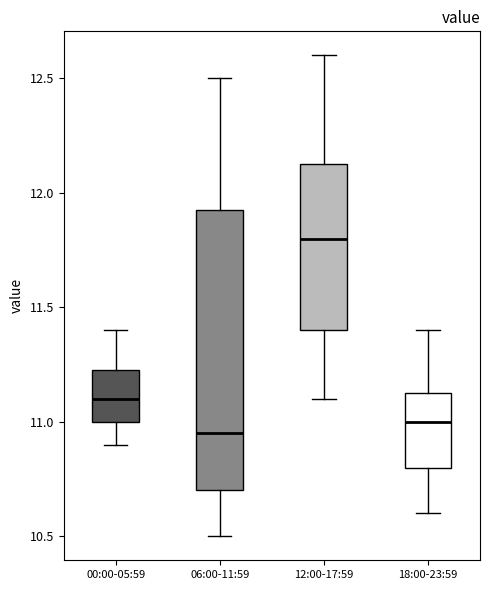

Reading left to right, transcribe this box plot: for each box, give where its median line is, the range the box spans, and where its two whiskers end, as read against the y-axis. The values are not printed on the chart, so give them approximately, as read against the axis.

00:00-05:59: median 11.10, box 11.00 to 11.25, whiskers 10.90 to 11.40
06:00-11:59: median 10.95, box 10.70 to 11.95, whiskers 10.50 to 12.50
12:00-17:59: median 11.80, box 11.40 to 12.15, whiskers 11.10 to 12.60
18:00-23:59: median 11.00, box 10.80 to 11.15, whiskers 10.60 to 11.40